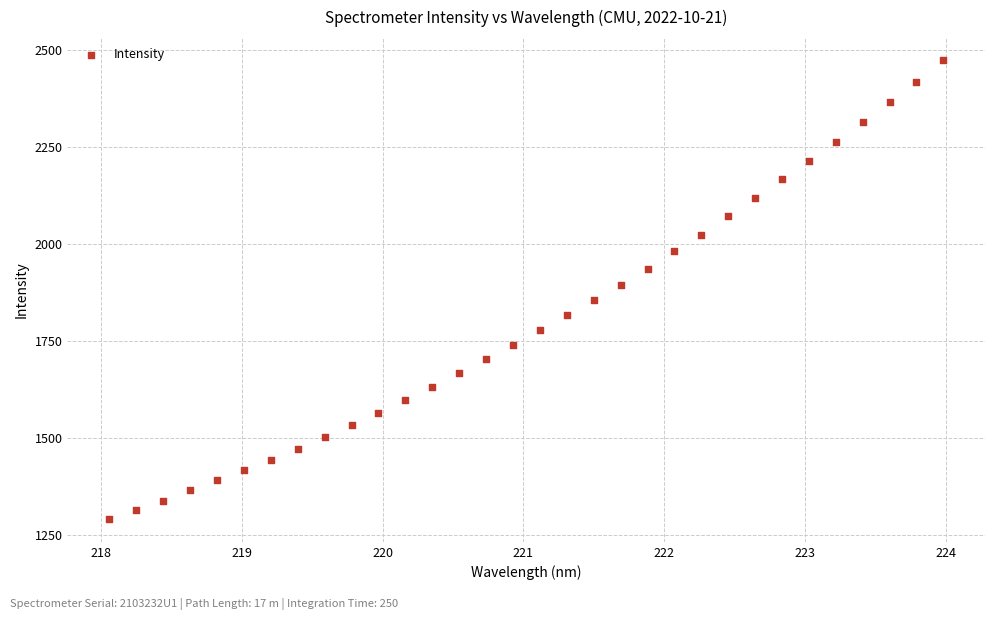

What is the range of X values (max minus min)?

5.9